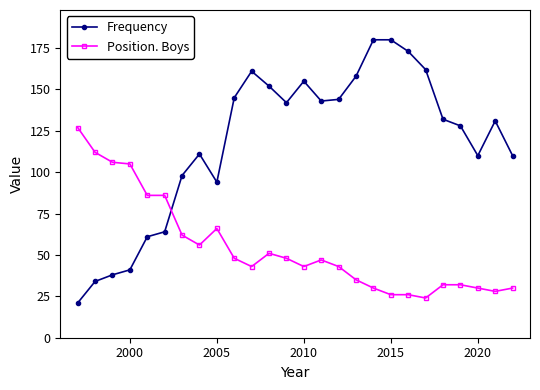

Which series has the largest total across all categories?

Frequency